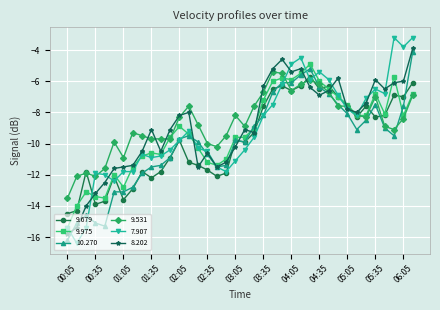

After their last crossing, which series has the higher values: 9.531 or 10.270?

10.270